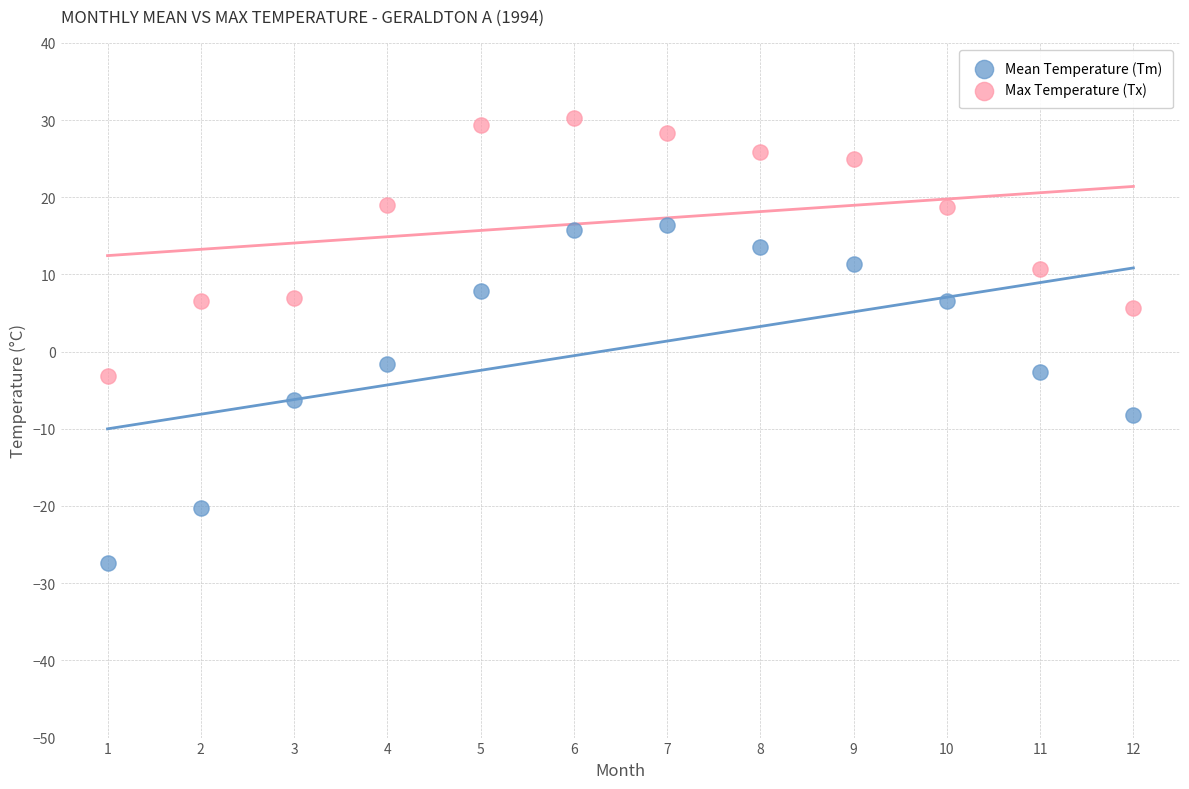

Which series reaches the minimum Y coordinate?

Mean Temperature (Tm)